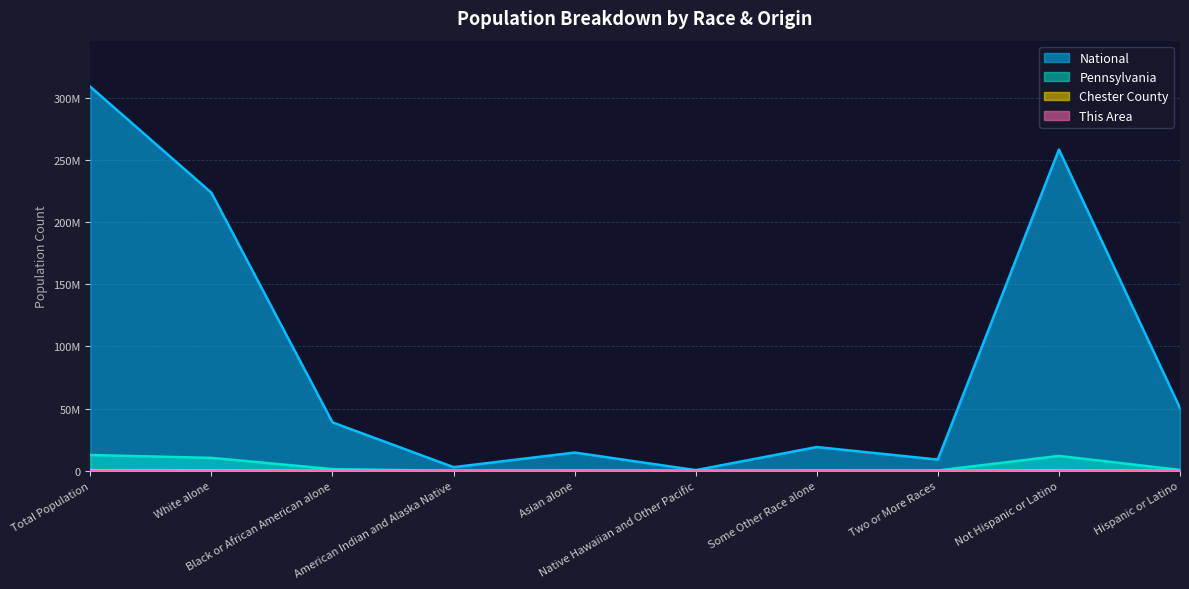

Between Total Population and Black or African American alone, which series saw the biggest shift?

National